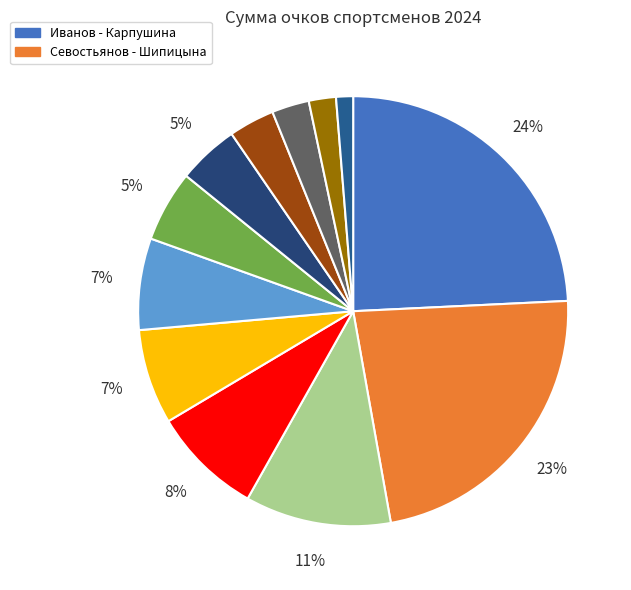

Which slice is the largest?

Иванов - Карпушина